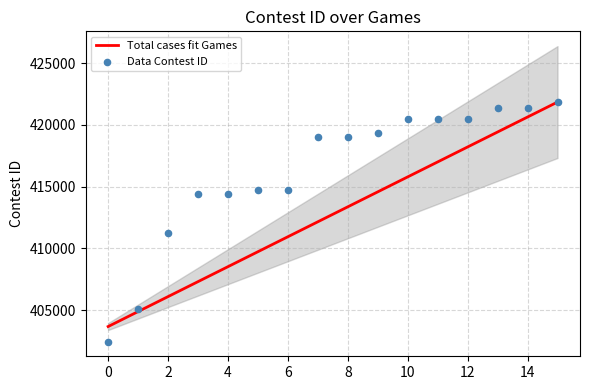

At how many categories does at least one series exceed 405293?

14